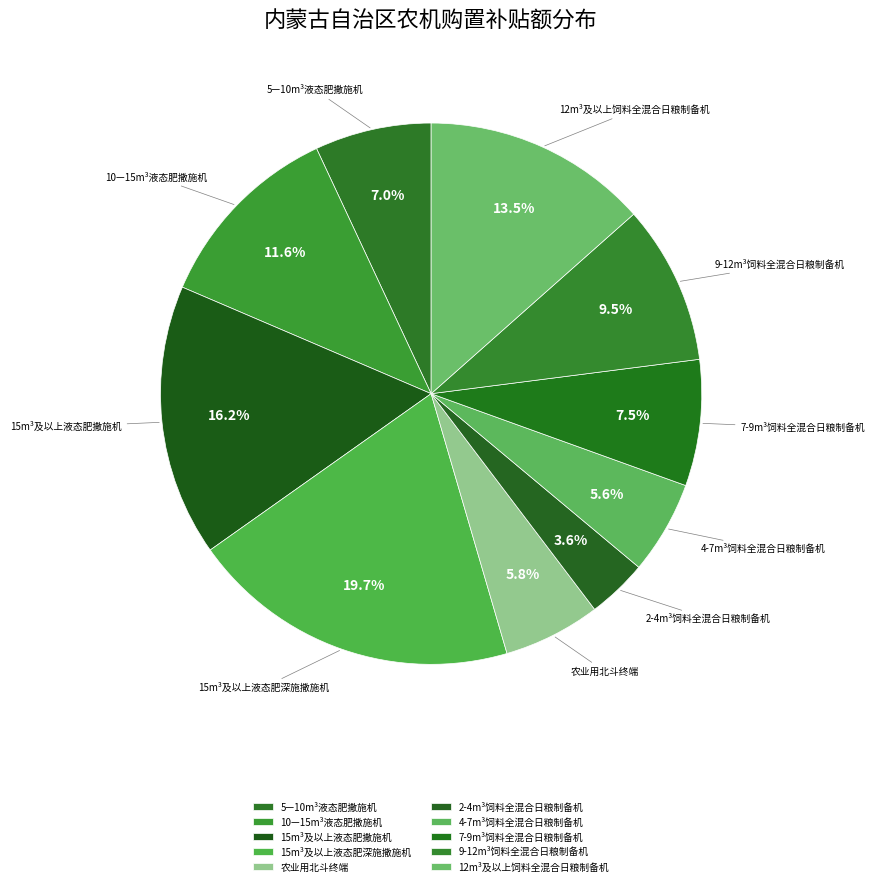

How many segments does this pie chart have?

10